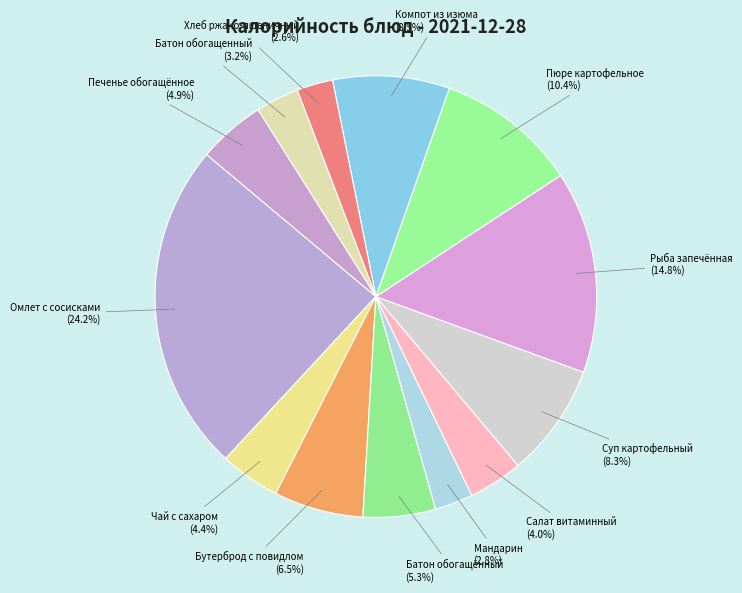

True or false: Салат витаминный accounts for 17% of the total.

False